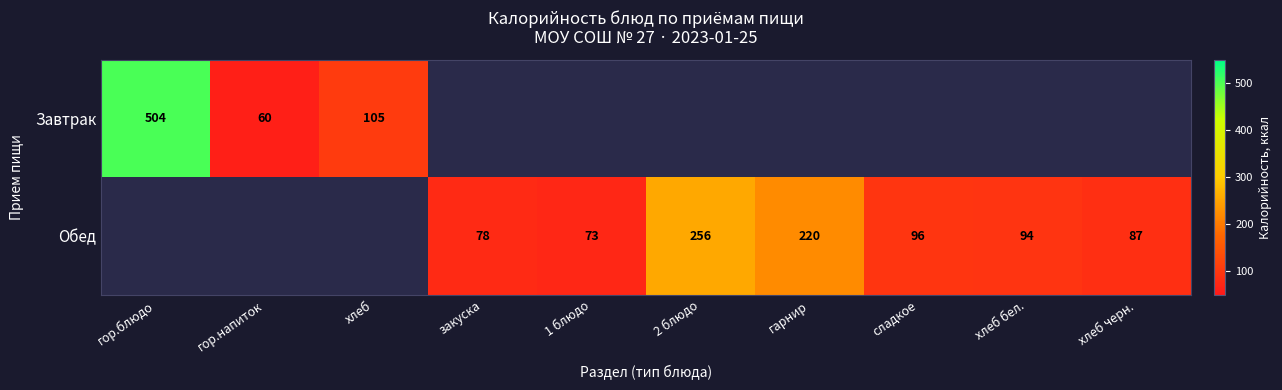

The value of Завтрак at хлеб is 105. True or false?

True